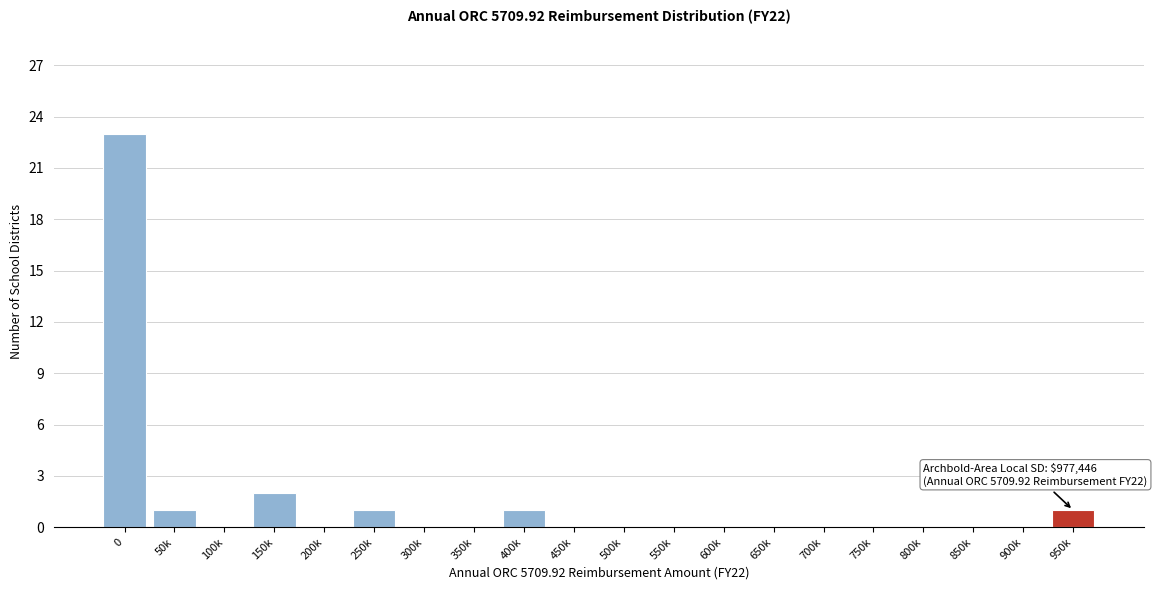

Reading left to right, what are all the values shown in this chart?

0=23	50k=1	100k=0	150k=2	200k=0	250k=1	300k=0	350k=0	400k=1	450k=0	500k=0	550k=0	600k=0	650k=0	700k=0	750k=0	800k=0	850k=0	900k=0	950k=1